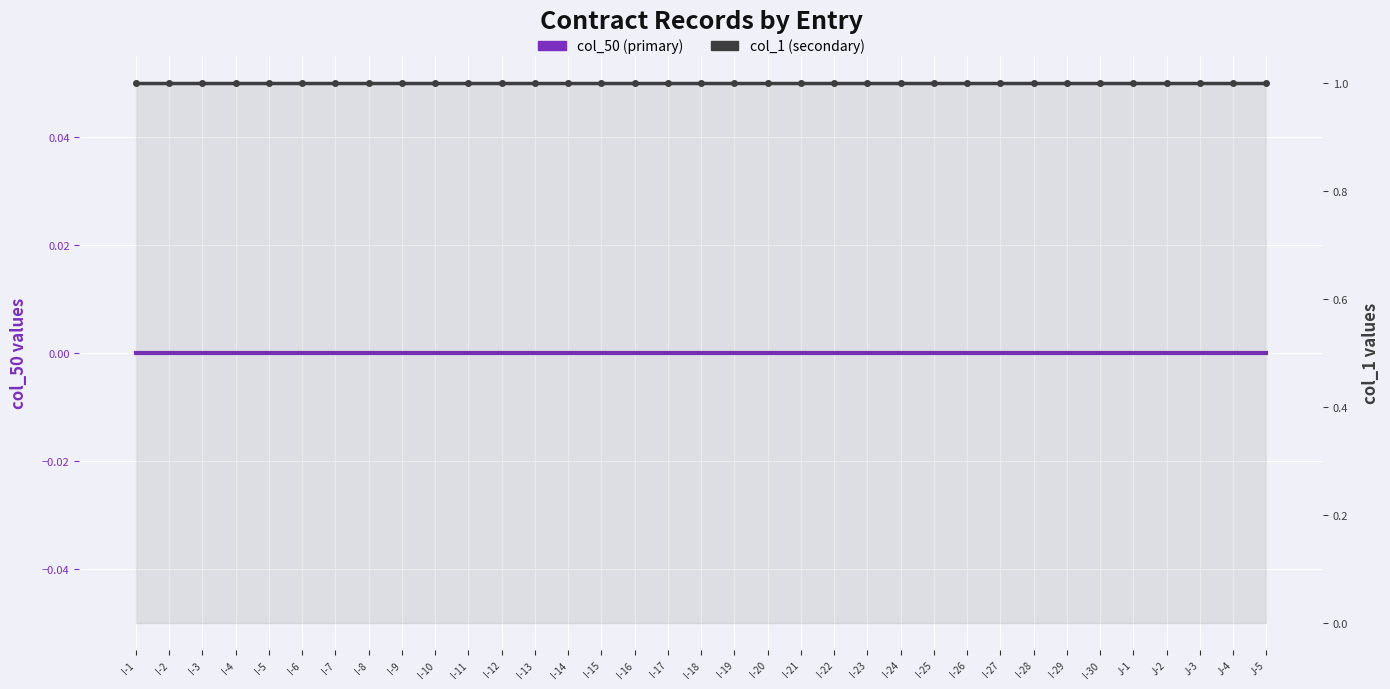

What is the sum of the col_1 (secondary) values at I-19 and I-10?

2